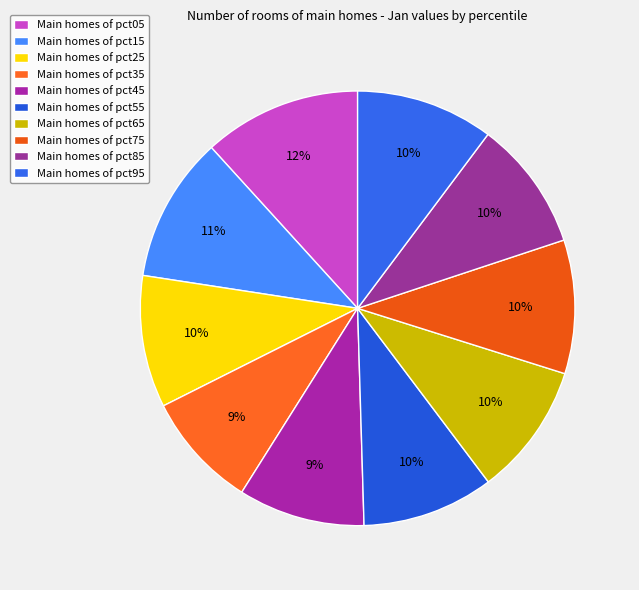

Is there a majority slice in this chart?

No